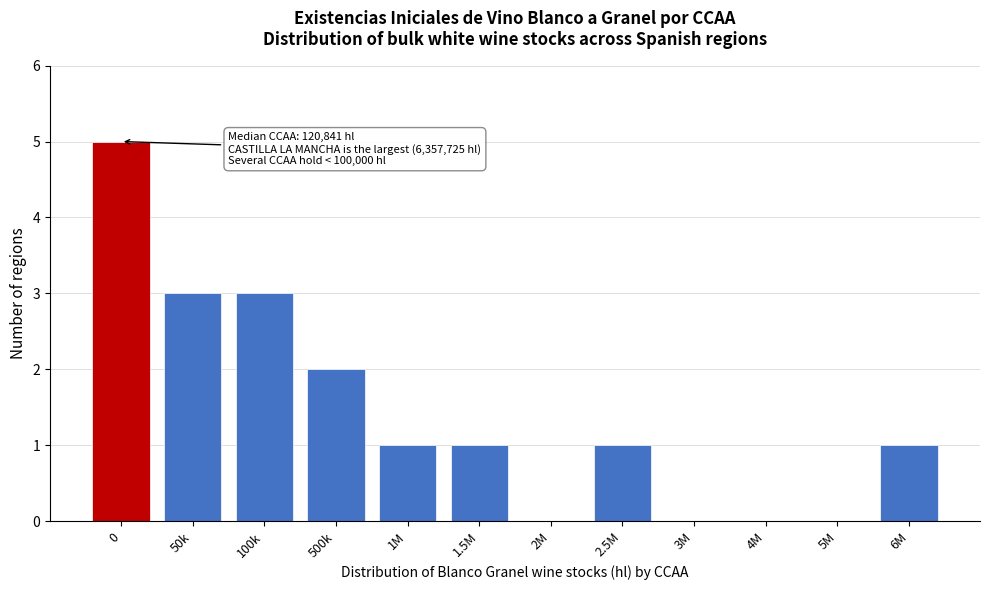

Reading left to right, transcribe all the data shown in this chart.

0=5	50k=3	100k=3	500k=2	1M=1	1.5M=1	2M=0	2.5M=1	3M=0	4M=0	5M=0	6M=1